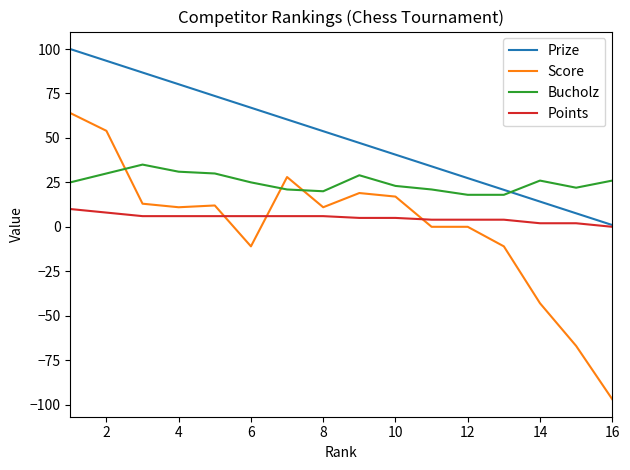

What is the difference between the maximum and second lowest values in the Points series?

8.0